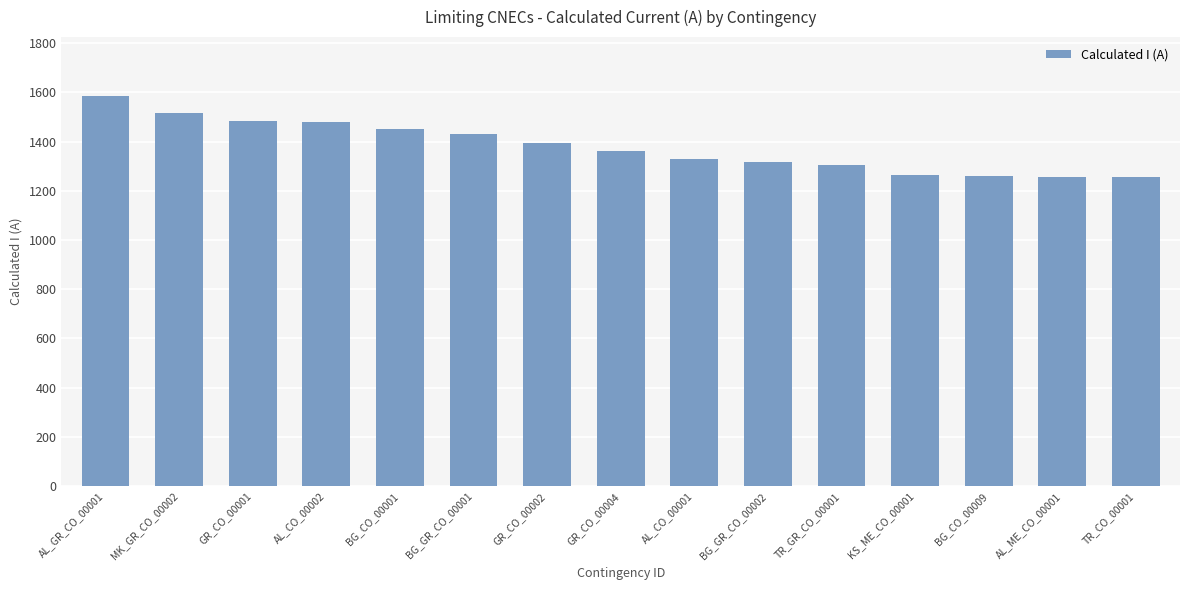

The value at KS_ME_CO_00001 is 1266. True or false?

True